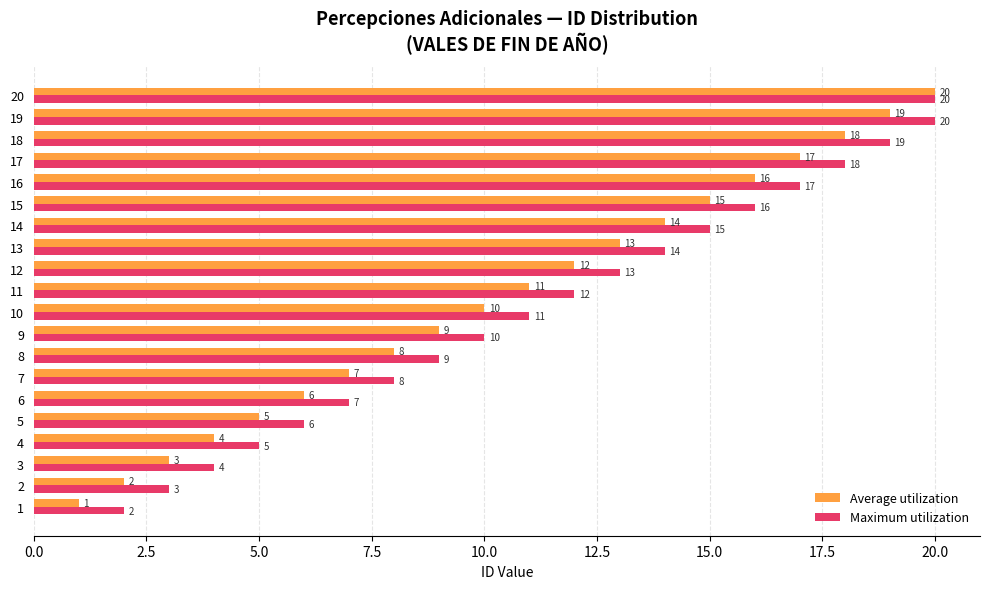

What is the sum of the Average utilization values at 4 and 20?

24